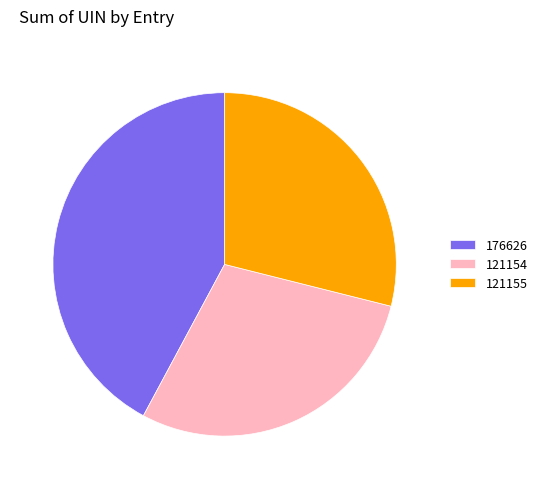

What is the largest slice in the pie chart?

176626